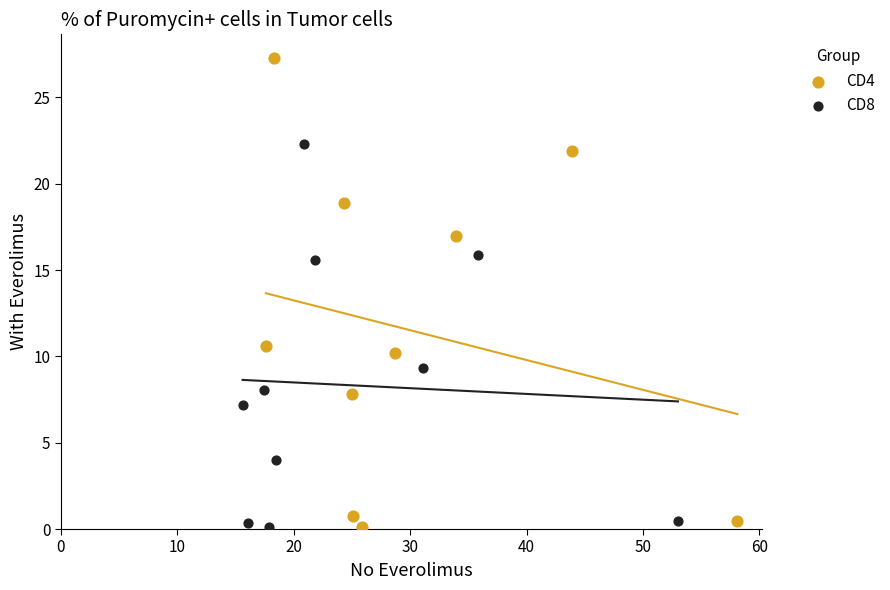

Which series has the widest spread of Y values?

CD4